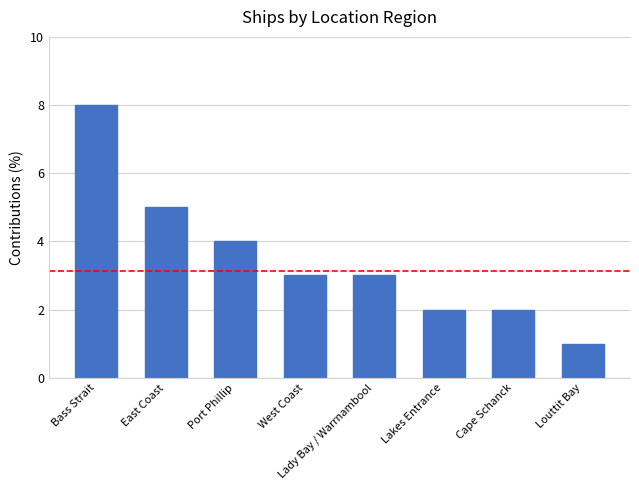

What is the label of the 5th bar from the left?

Lady Bay / Warrnambool